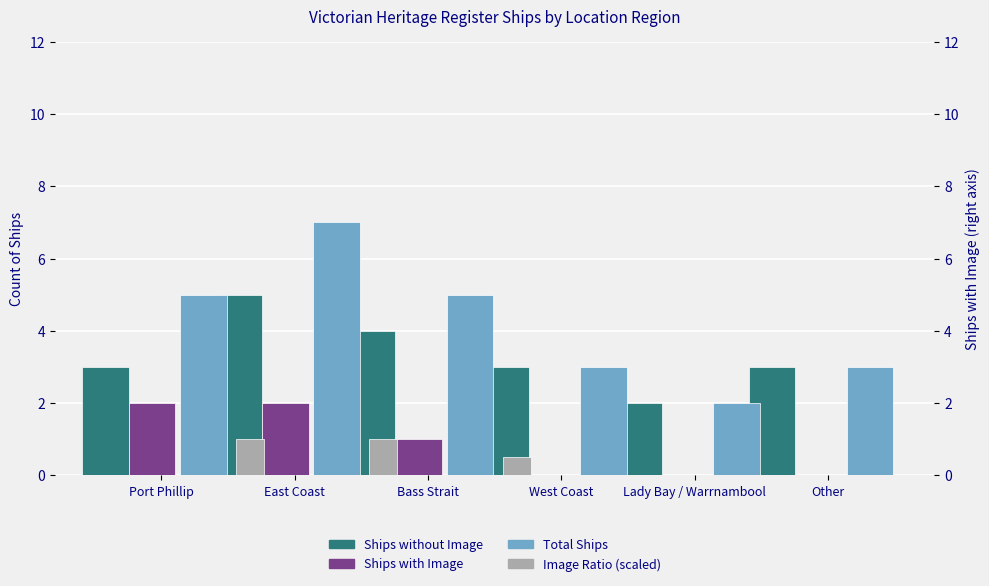

At which label is Ships without Image closest to 3?

Port Phillip